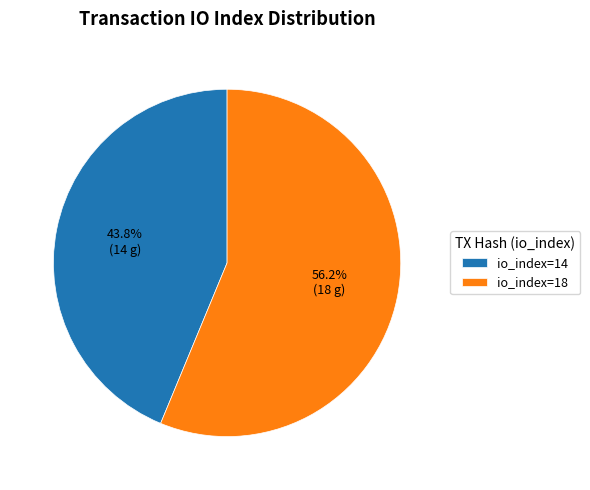

Does io_index=18 account for over 50% of the chart?

Yes